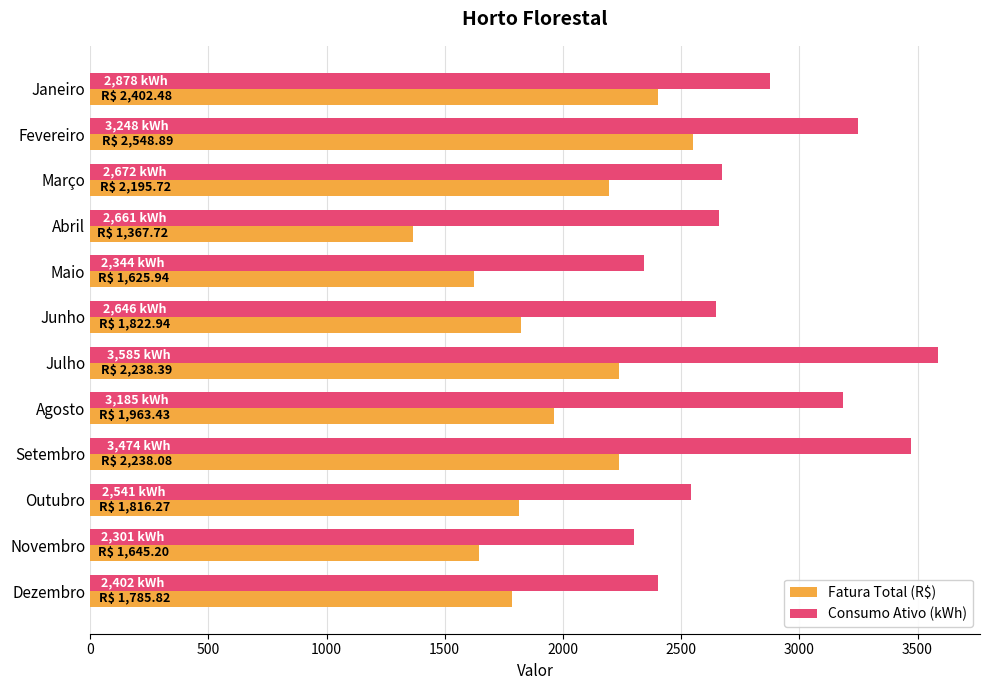

Which series has the largest total across all categories?

Consumo Ativo (kWh)